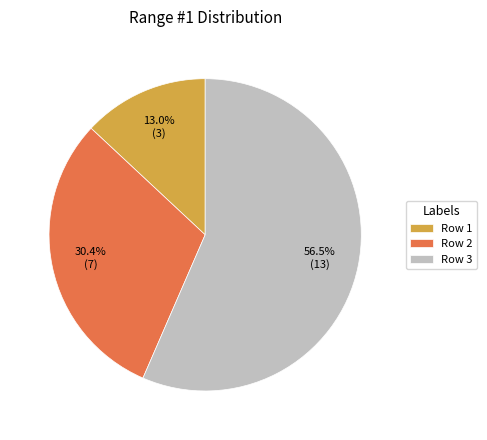

Rank the categories by value from highest to lowest.

Row 3, Row 2, Row 1